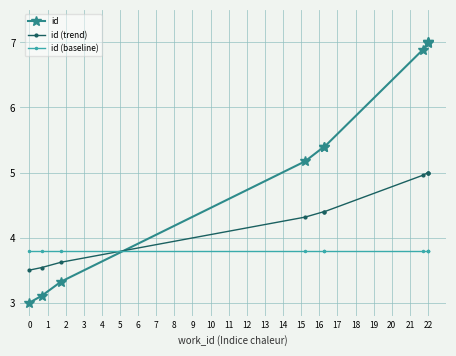

What is the greatest value displayed?

7.0